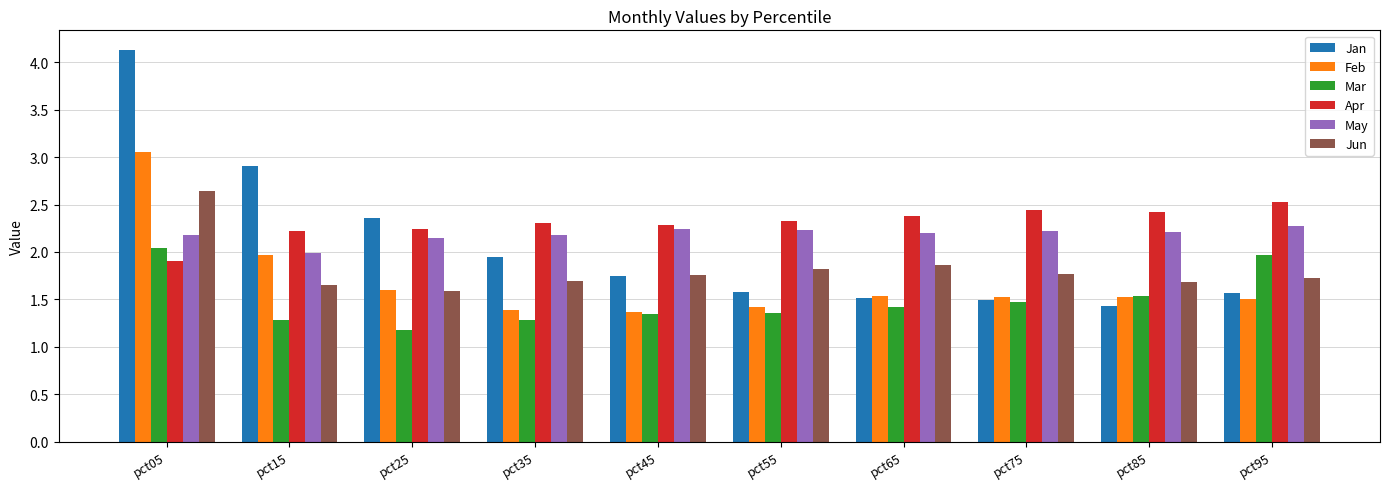

At which label is Feb closest to 2?

pct15